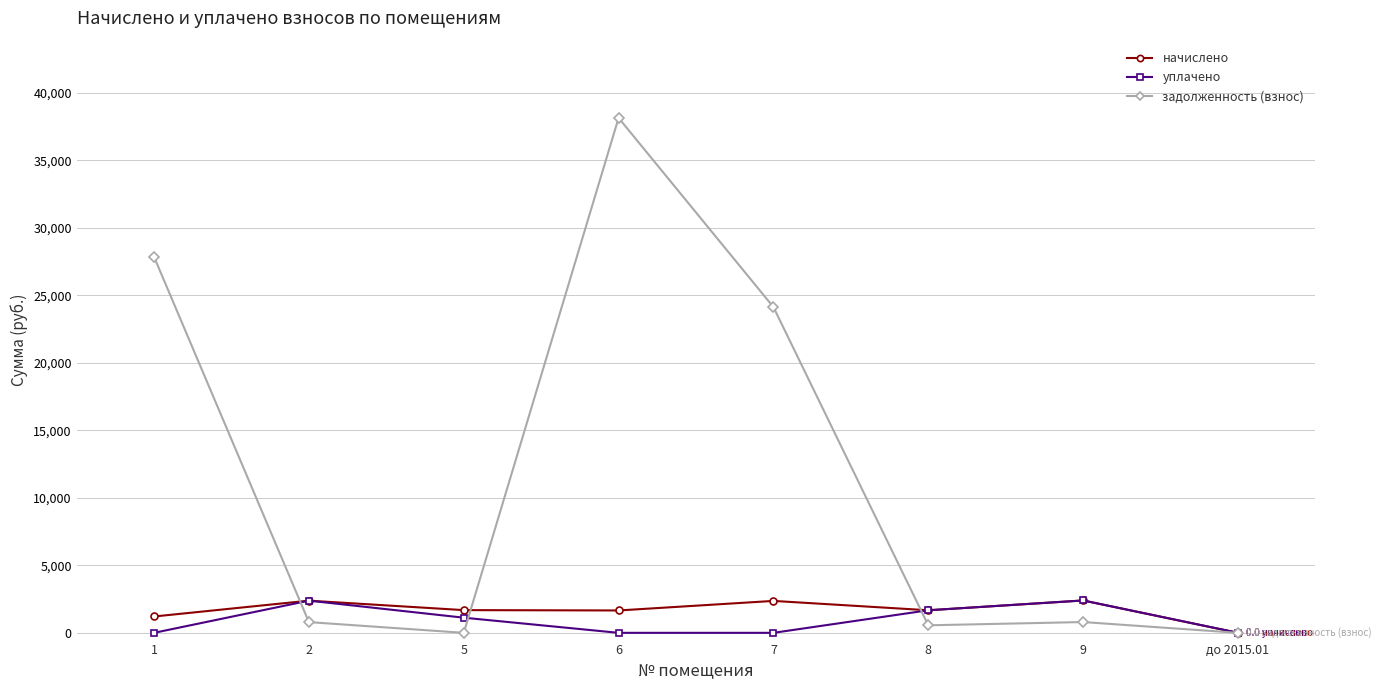

Read the начислено value at 9.

2397.6